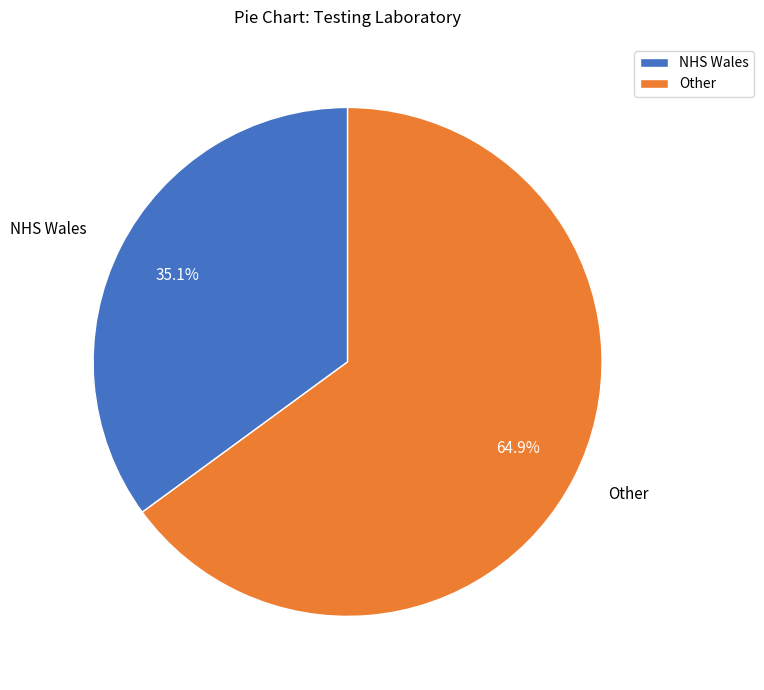

To the nearest percent, what percentage of the pie is NHS Wales?

35%